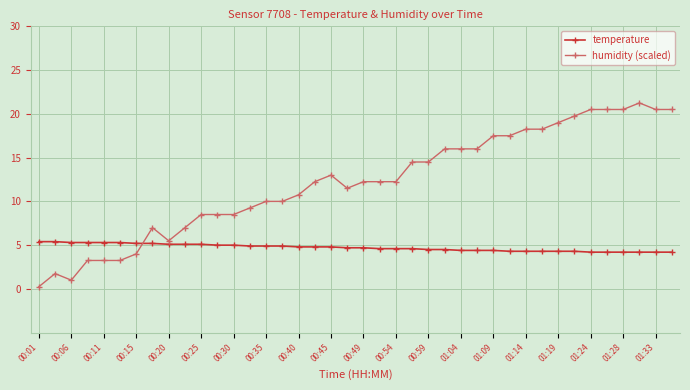

What is the average value of the temperature series?

4.7